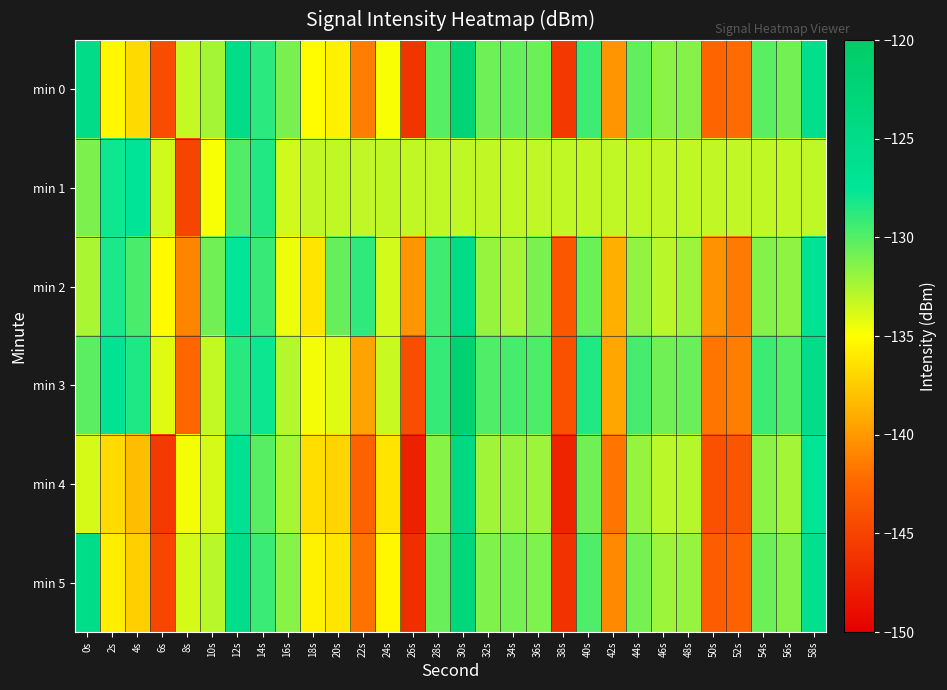

Which has a higher value, 30s or 34s?

30s